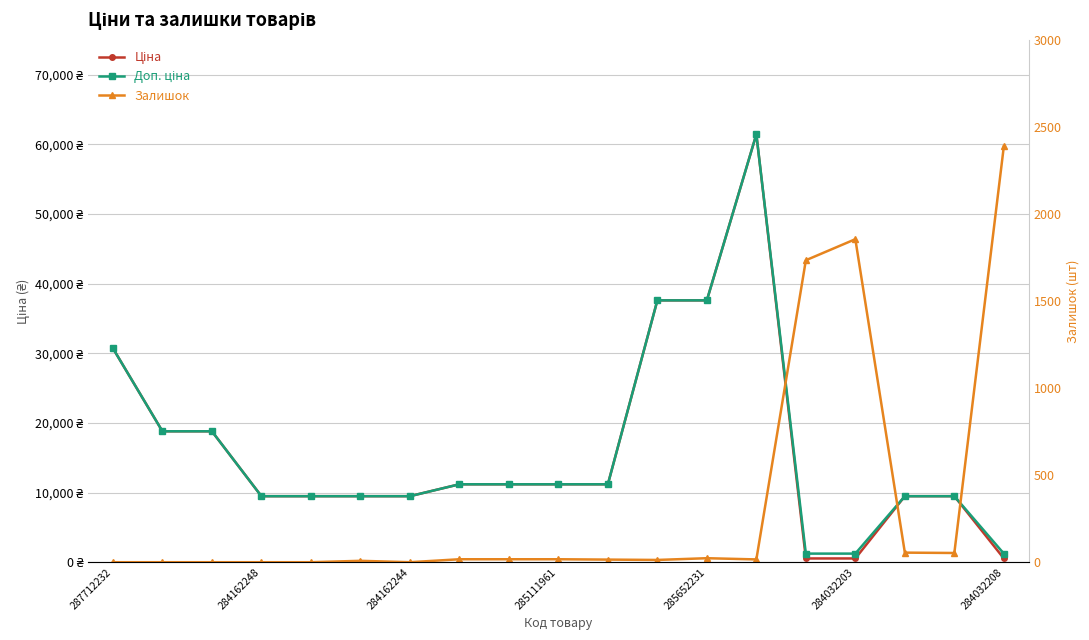

What is the difference between the Залишок values at 287712232 and 16?

55.0